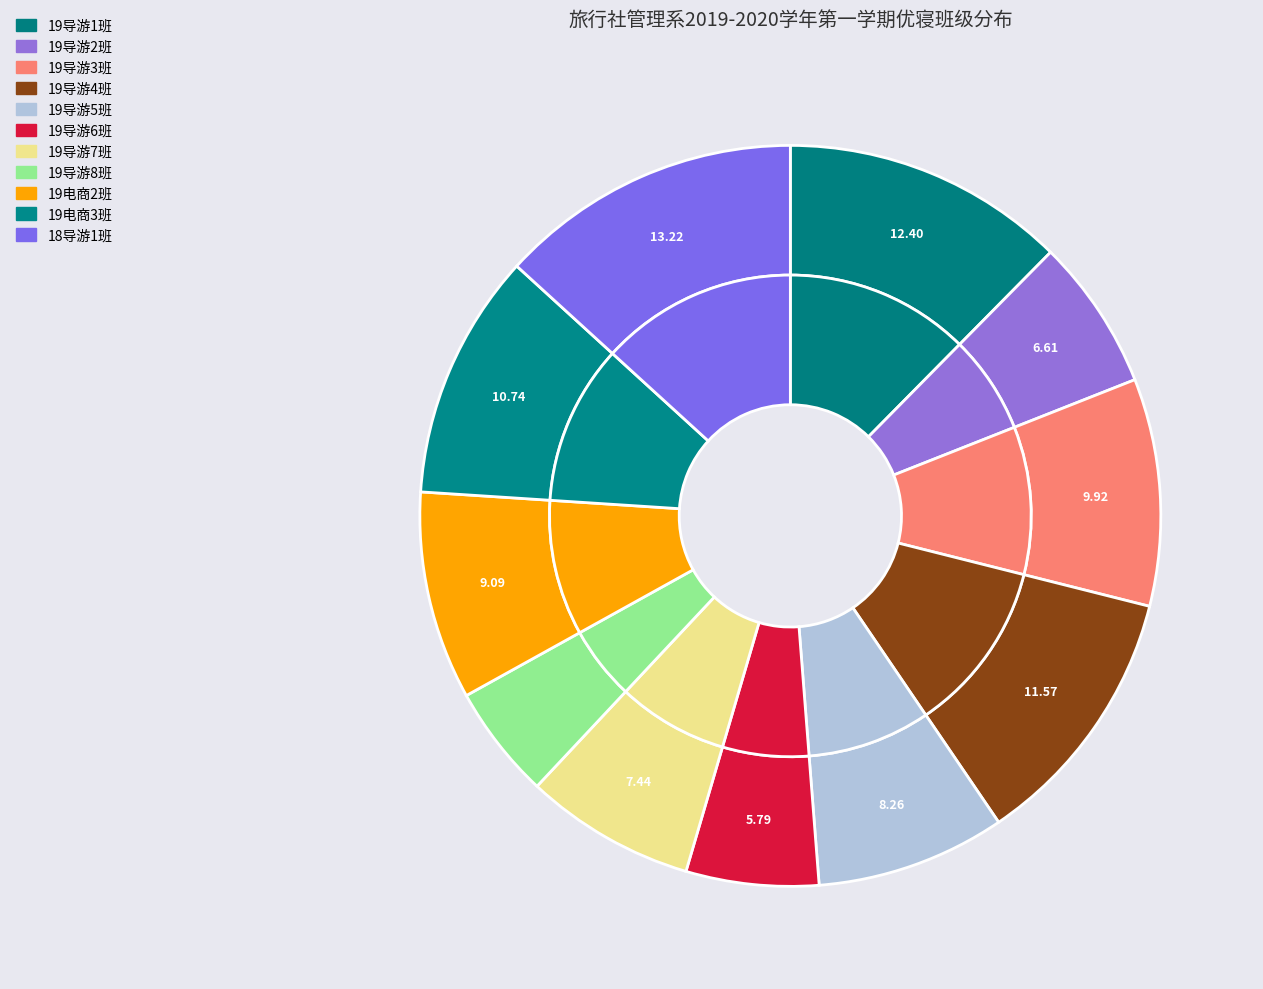

What is the largest slice in the pie chart?

18导游1班